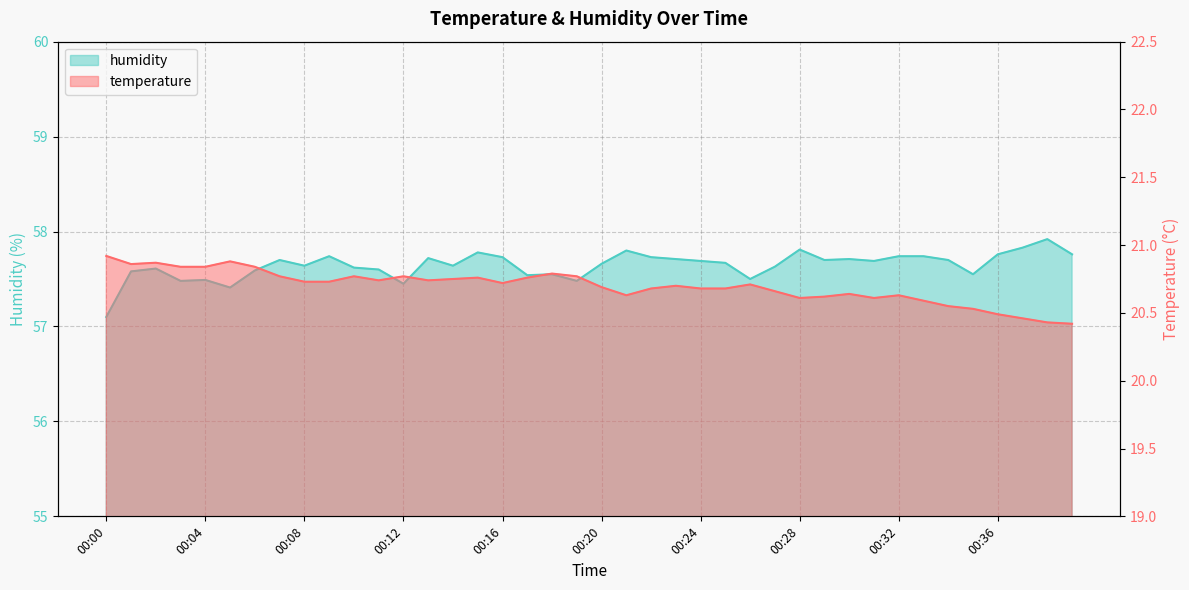

Which series has the largest total across all categories?

humidity